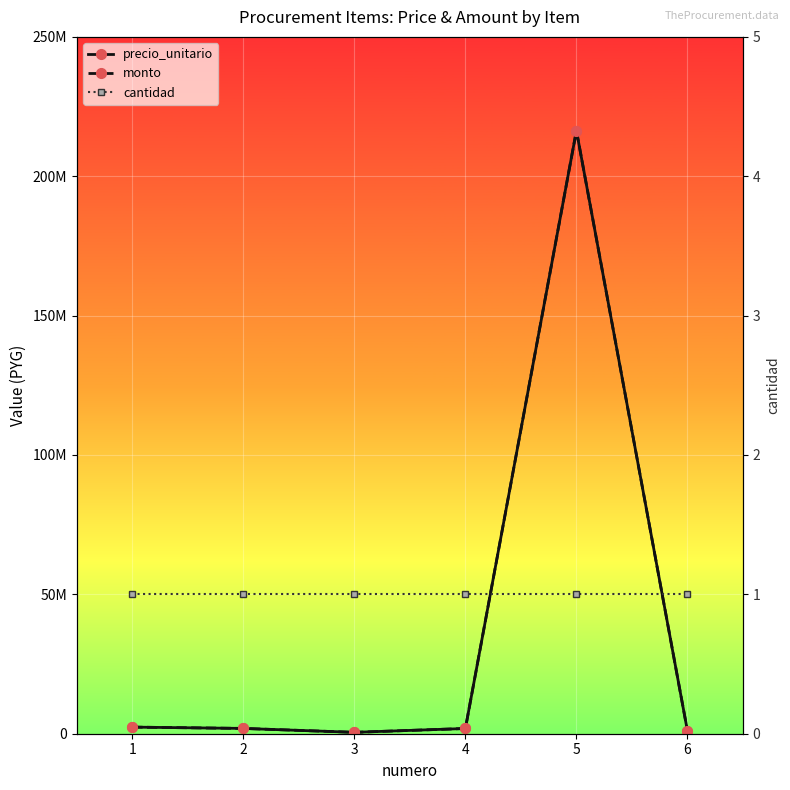

What is the value of the monto point at the 6th from the left?

1000000